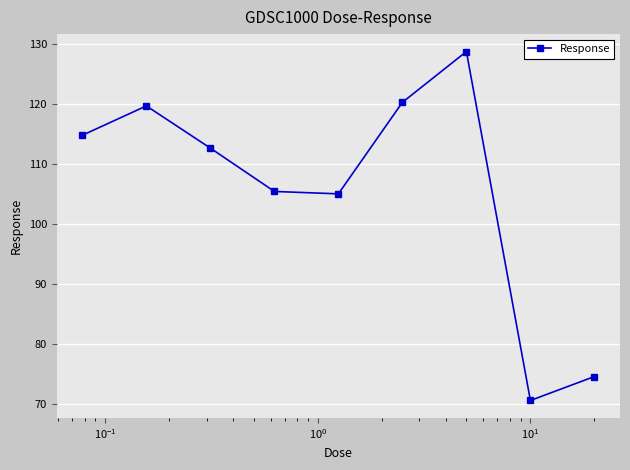

What is the value of the 6th point from the left?

120.3